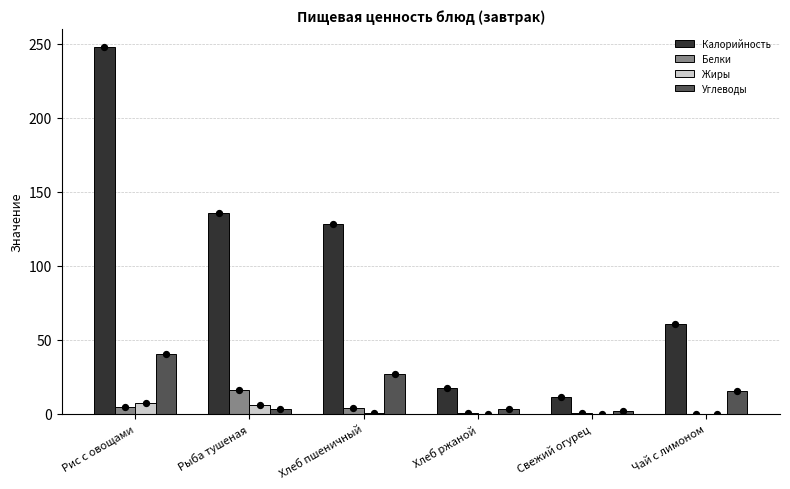

Which series has the largest Y range (max minus min)?

Калорийность